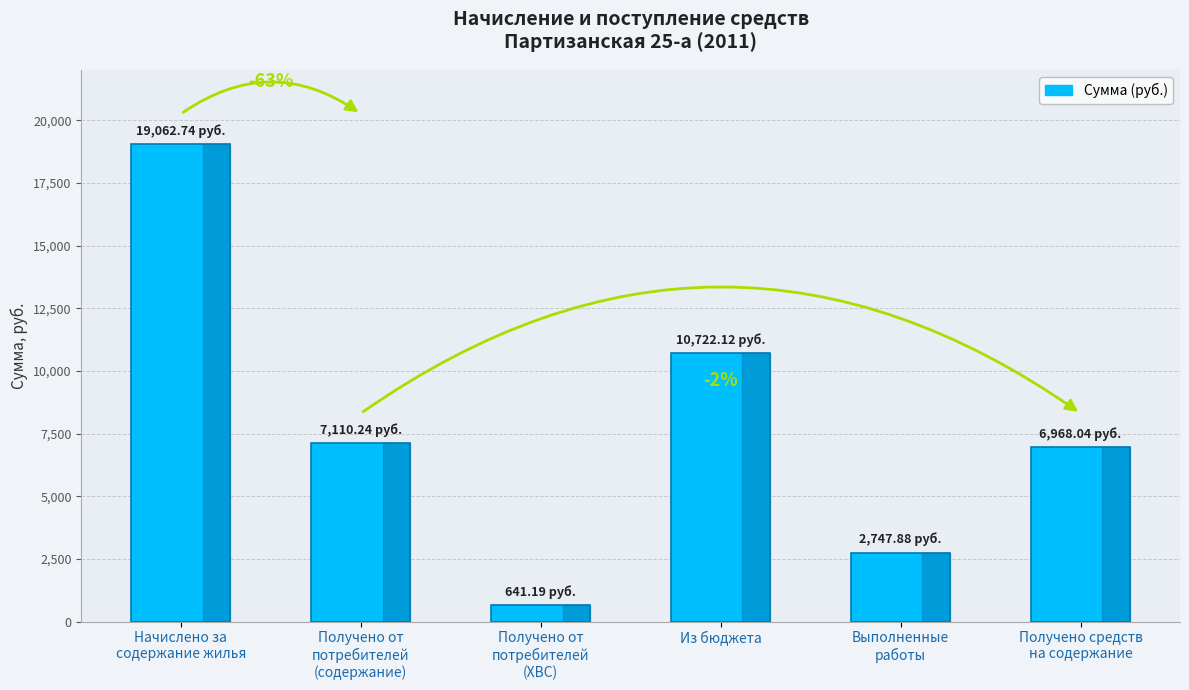

Does the chart contain any negative values?

No